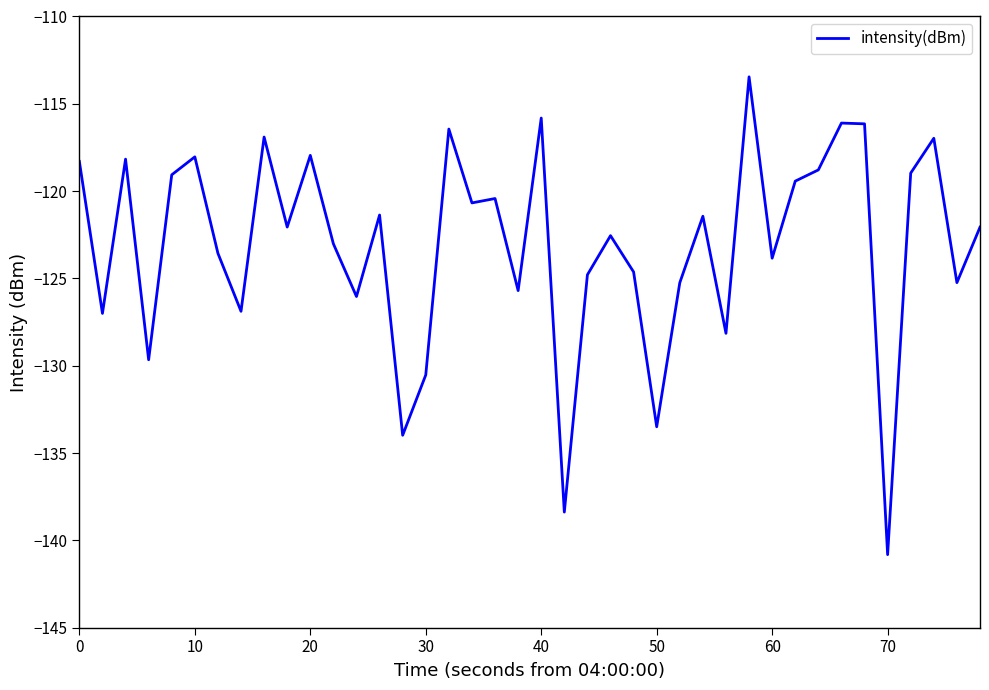

What is the minimum value shown in the chart?

-140.8